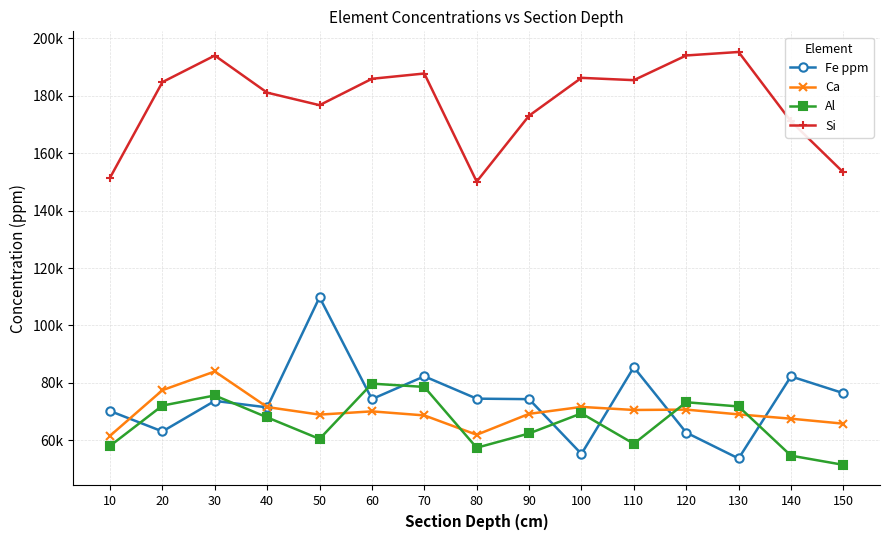

What are all the series names shown in the legend?

Fe ppm, Ca, Al, Si